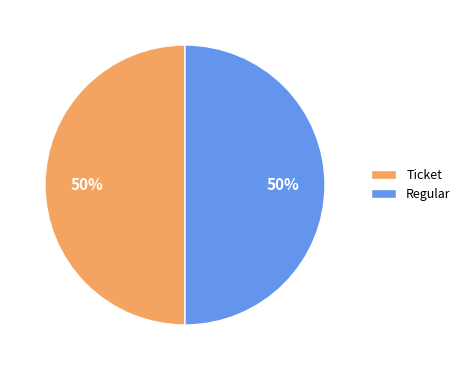

Do Ticket and Regular together represent more than half of the pie?

Yes